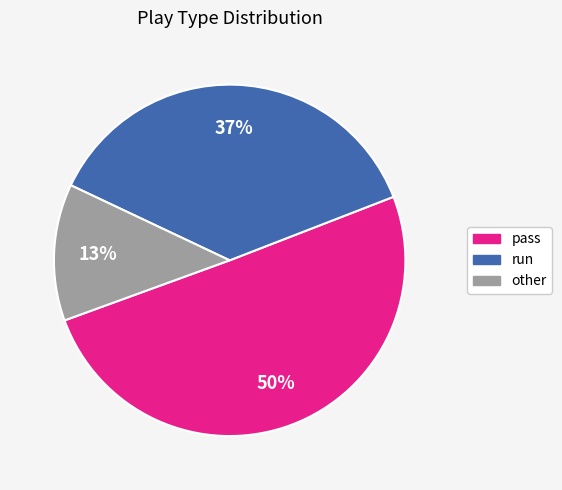

Count the number of slices in the pie.

3